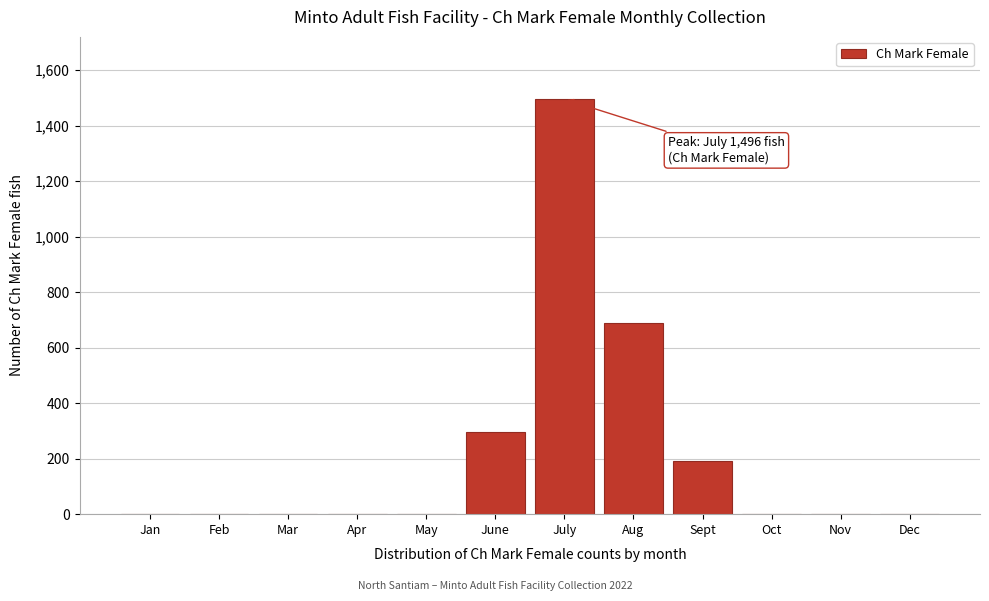

Reading left to right, list all the values displayed in this chart.

Jan=0	Feb=0	Mar=0	Apr=0	May=0	June=296	July=1496	Aug=690	Sept=192	Oct=0	Nov=0	Dec=0